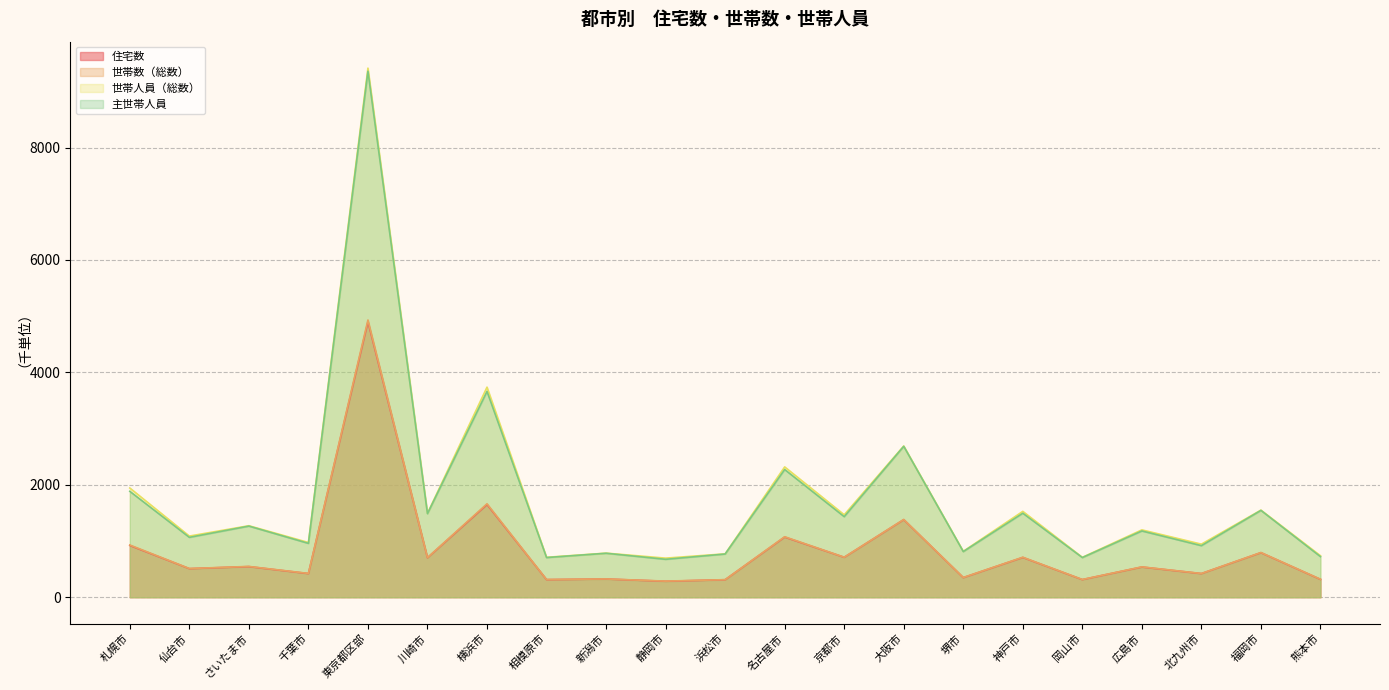

Which category has the highest value in the 住宅数 series?

東京都区部